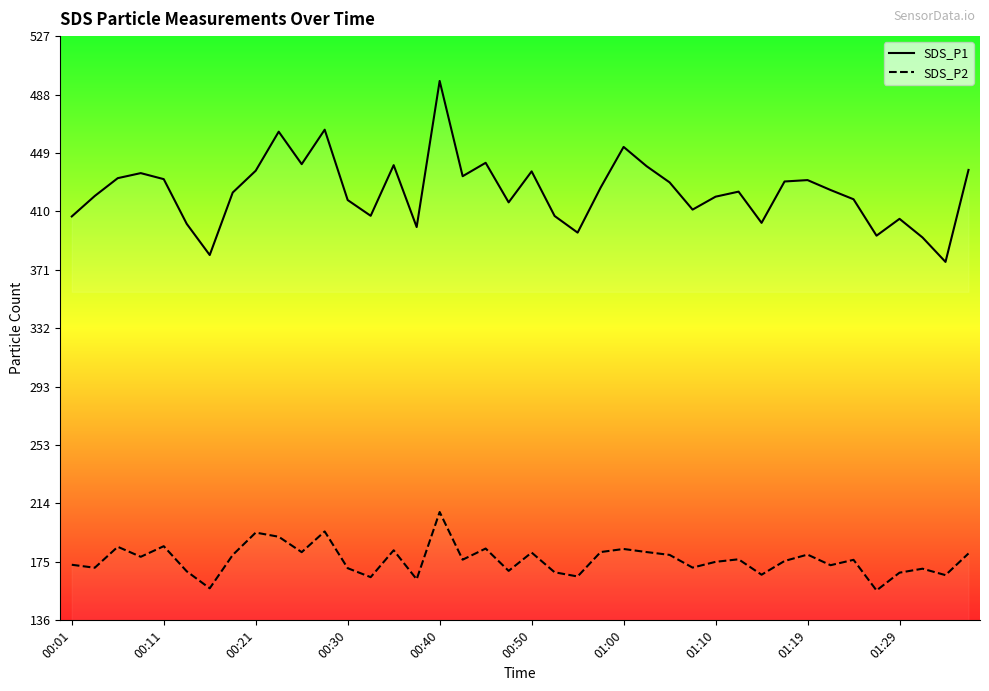

Reading left to right, transcribe all the data shown in this chart.

SDS_P1: 407.0	420.7	432.6	436.0	432.0	402.0	381.2	423.0	437.6	463.7	442.0	465.1	418.0	407.4	441.3	399.9	497.7	433.9	442.9	416.4	437.2	407.3	396.2	426.3	453.5	440.6	429.8	411.6	420.2	423.6	402.7	430.4	431.3	424.7	418.5	394.1	405.4	392.9	376.6	438.1
SDS_P2: 173.9	171.9	185.9	179.2	186.3	169.5	158.1	180.4	195.4	192.6	182.3	196.2	171.6	165.6	183.6	164.1	209.2	177.3	184.7	169.8	182.0	168.8	166.0	182.4	184.4	182.4	180.5	172.0	175.8	177.5	167.2	176.4	180.7	173.6	177.2	156.7	168.6	171.2	166.9	181.4